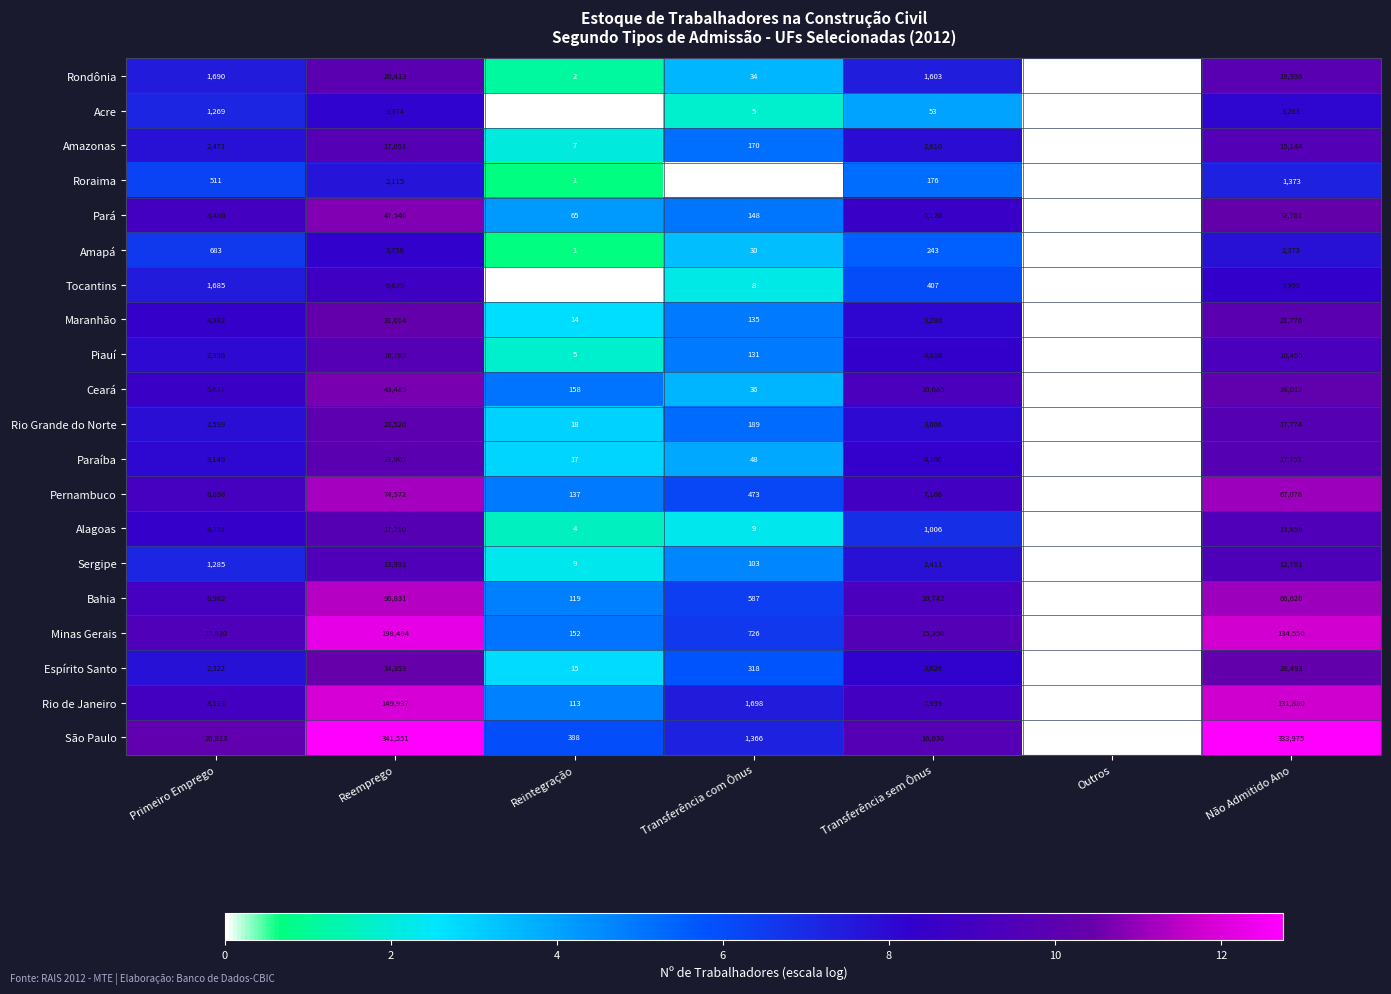

At which category does the chart reach its peak across all series?

Reemprego